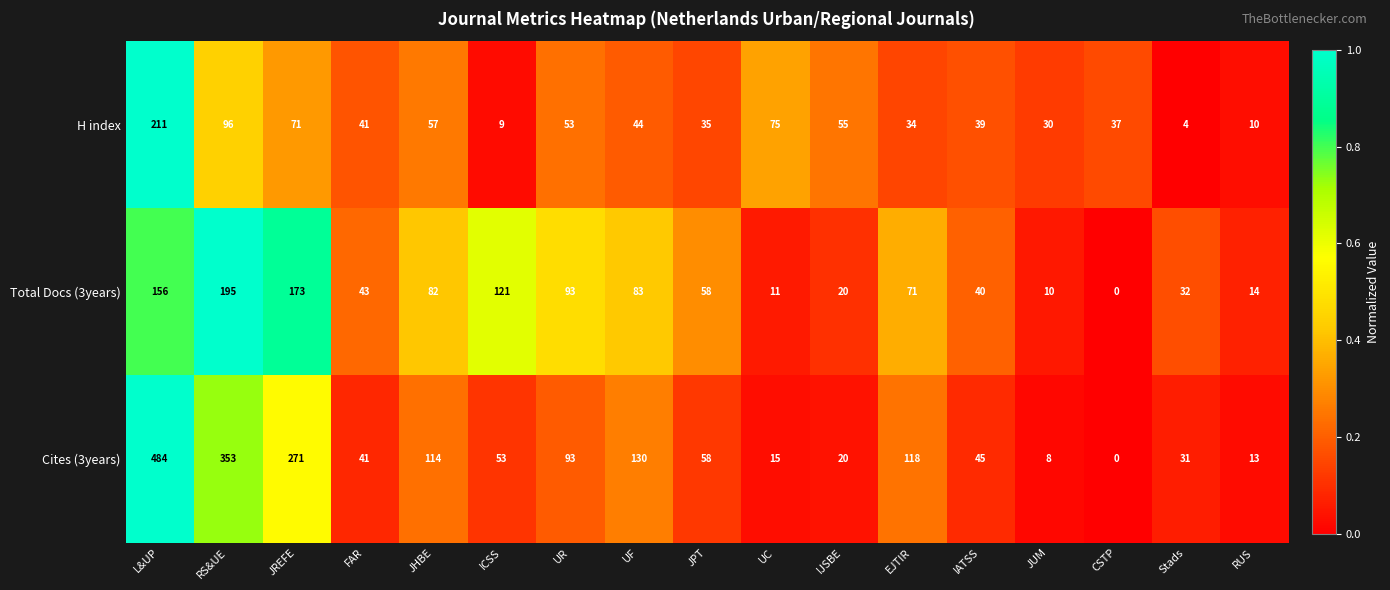

How many categories are shown in the chart?

17